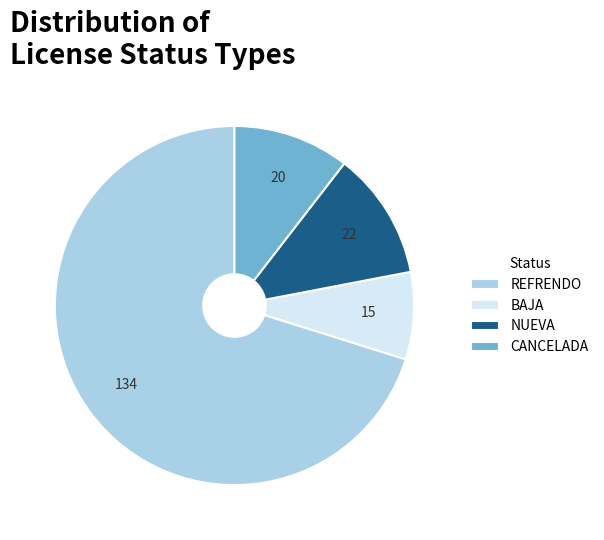

Is the sum of BAJA and REFRENDO greater than half?

Yes